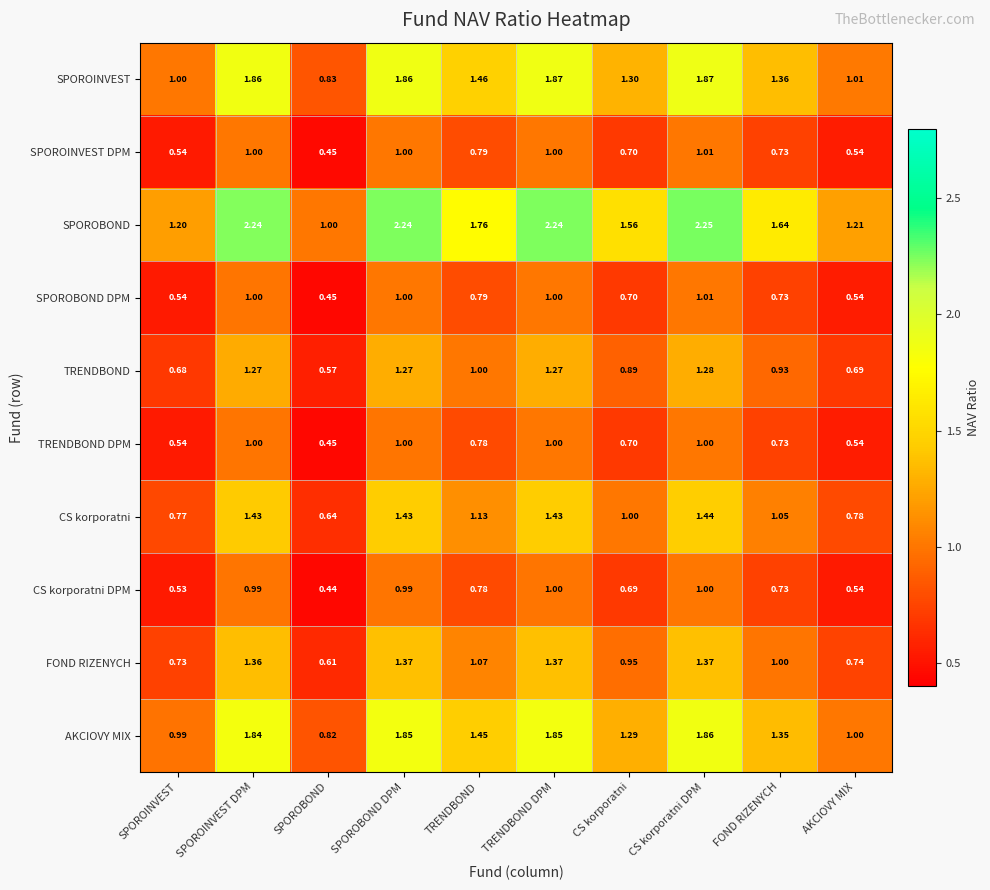

Where is AKCIOVY MIX nearest to the value 1?

AKCIOVY MIX